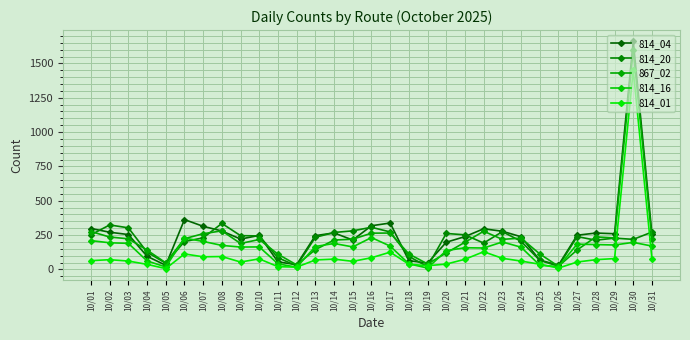

Where do 814_20 and 814_16 first cross each other?

10/05 and 10/06